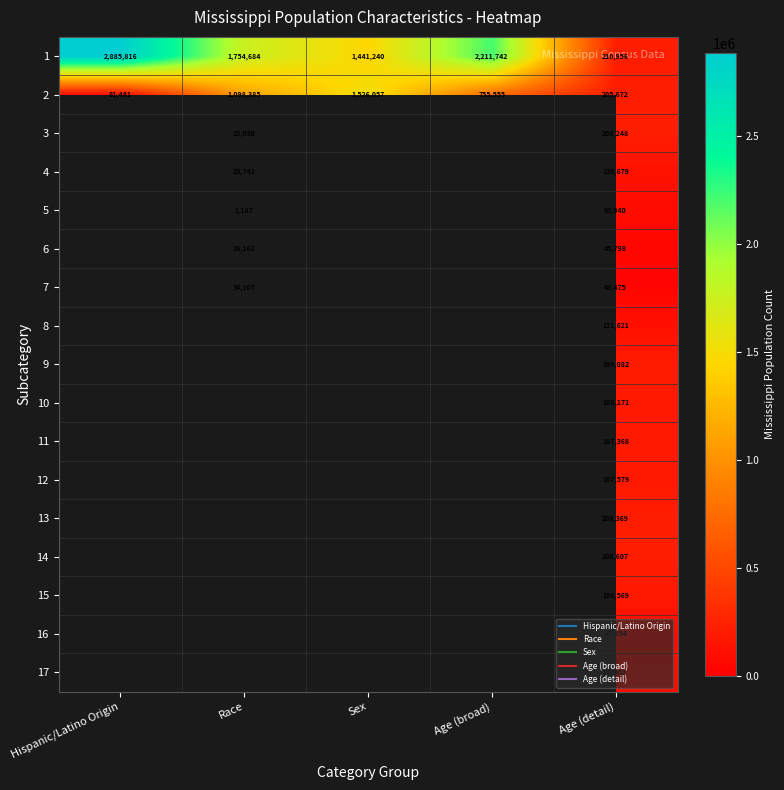

What is the spread (max minus min) of values at Age (detail)?

167481.0